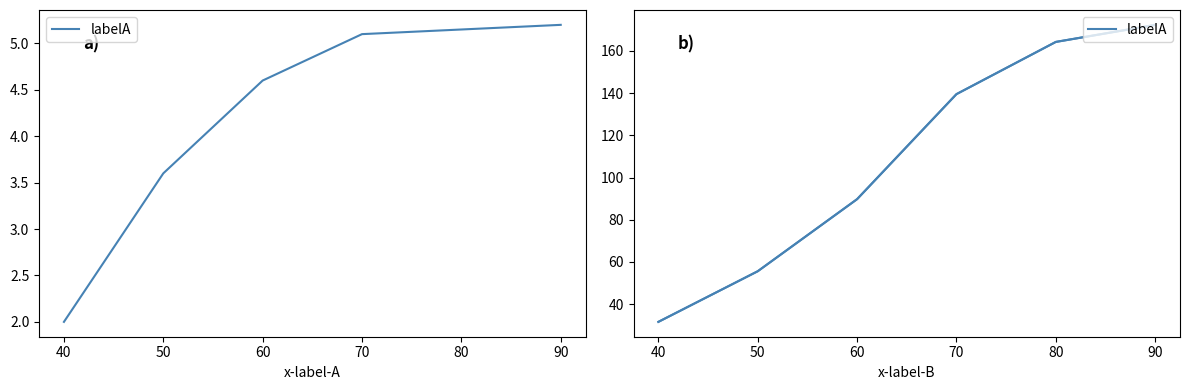

The value at 40 is 12.5. True or false?

False